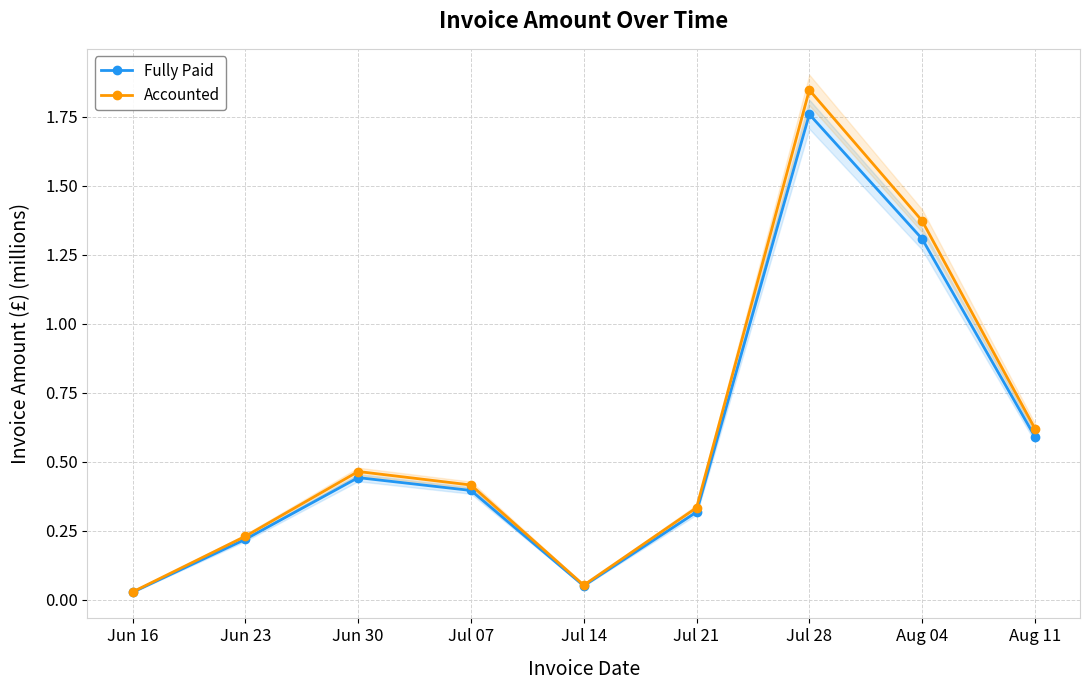

What are all the series names shown in the legend?

Fully Paid, Accounted